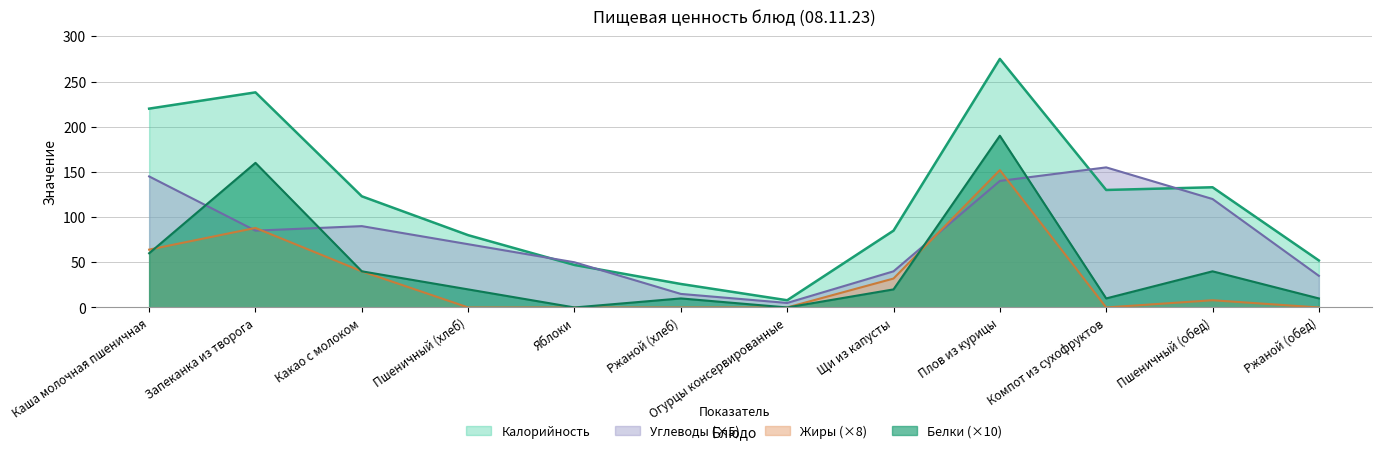

What are all the series names shown in the legend?

Калорийность, Углеводы (×5), Жиры (×8), Белки (×10)